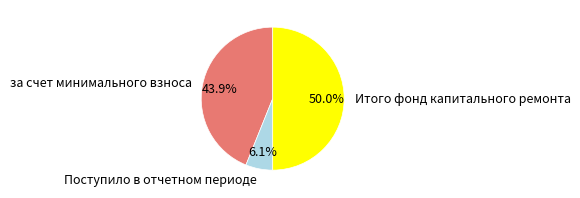

True or false: за счет минимального взноса accounts for 44% of the total.

True